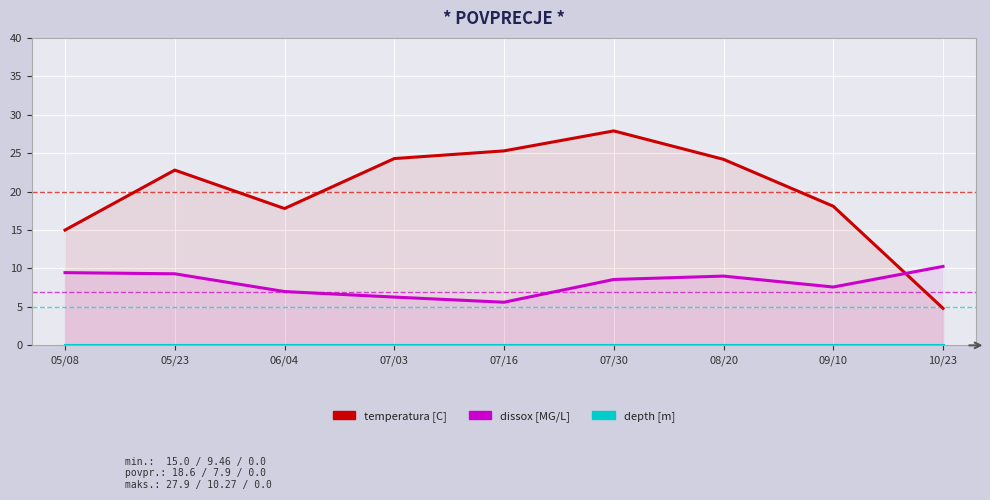

Reading left to right, extract all data points from this chart.

Temperature [C]: 15.0	22.8	17.8	24.3	25.3	27.9	24.2	18.1	4.8
Dissox [MG/L]: 9.5	9.3	7.0	6.3	5.6	8.6	9.0	7.6	10.3
Result Depth Amt: 0.0	0.0	0.0	0.0	0.0	0.0	0.0	0.0	0.0